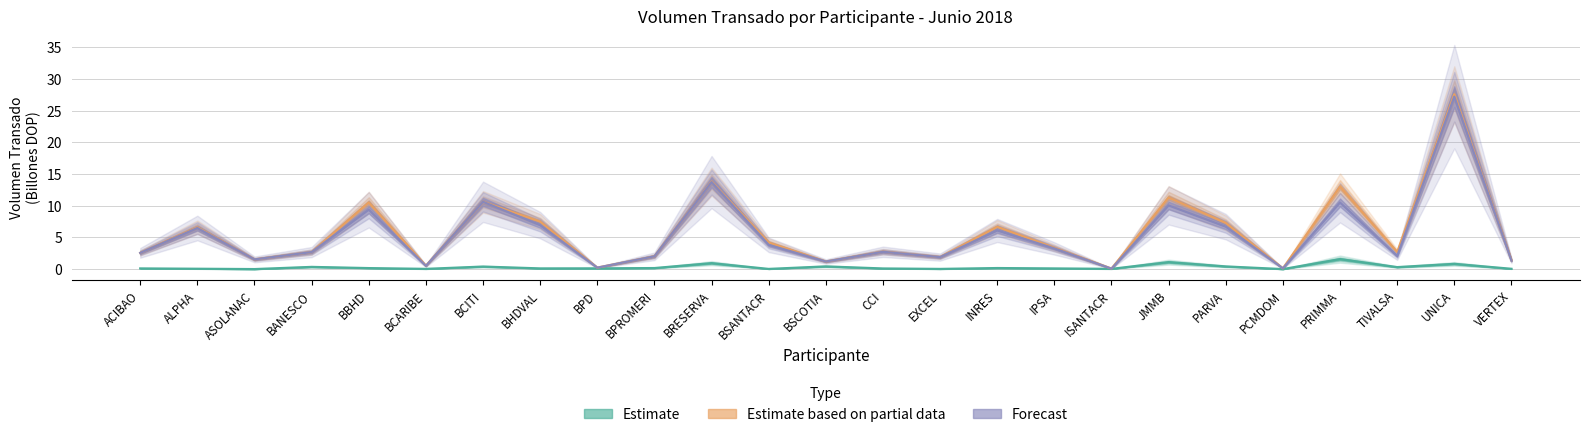

What is the total value across all series at ALPHA?

13.1